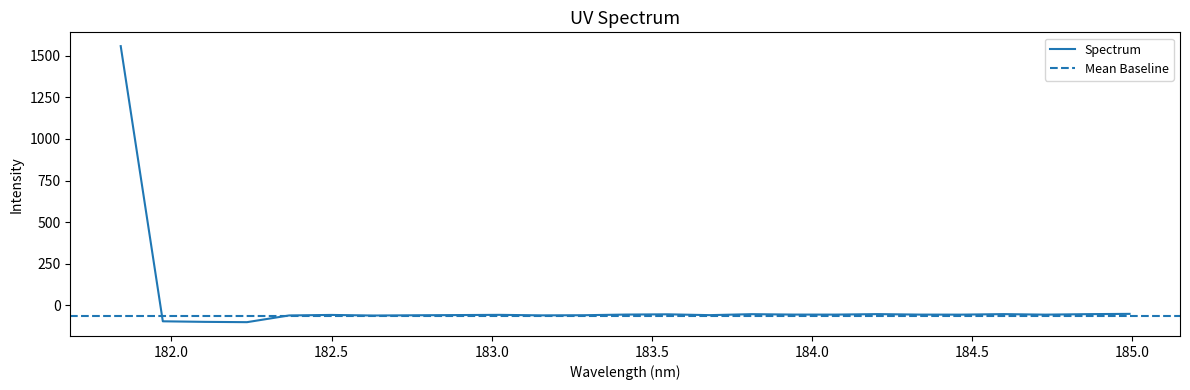

Which category has the lowest value across all series?

182.2359681898